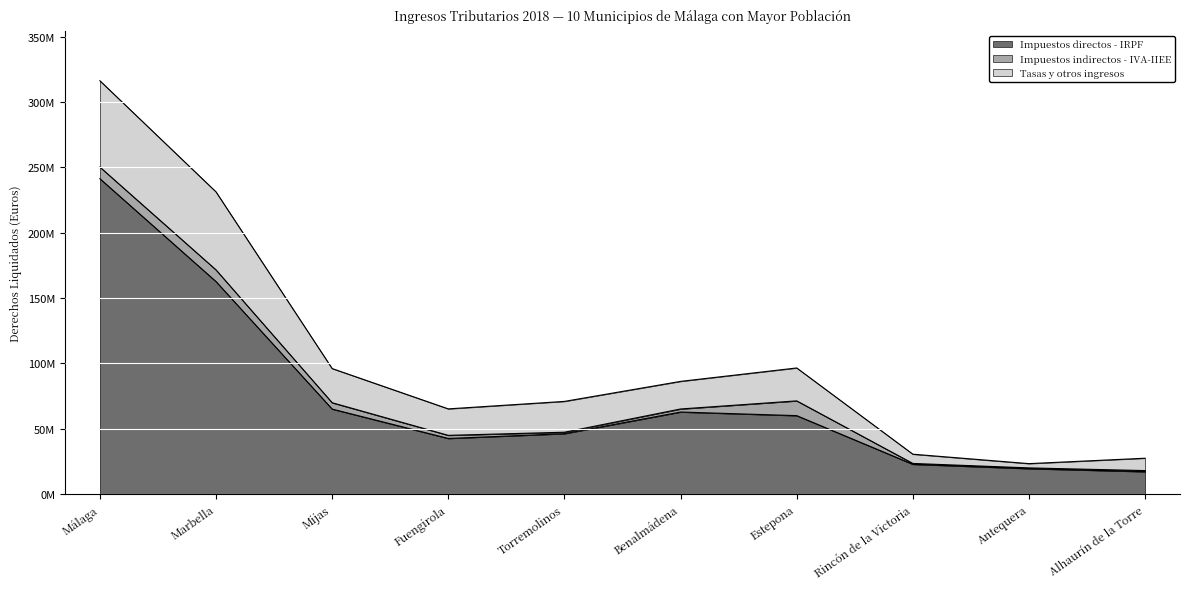

The Impuestos directos - IRPF series shows 42609719.4 at Fuengirola. True or false?

True